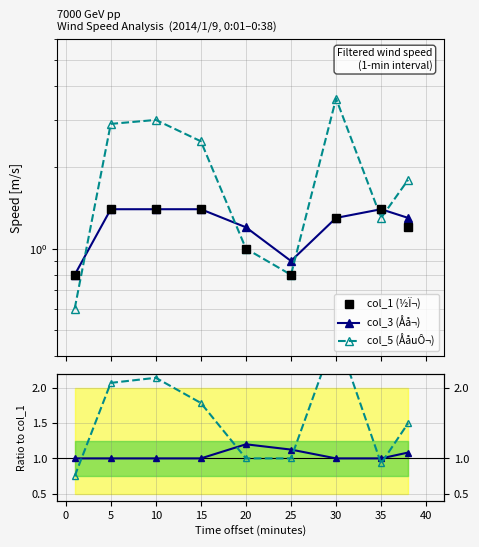

True or false: col_5 and col_1 cross at least once.

True